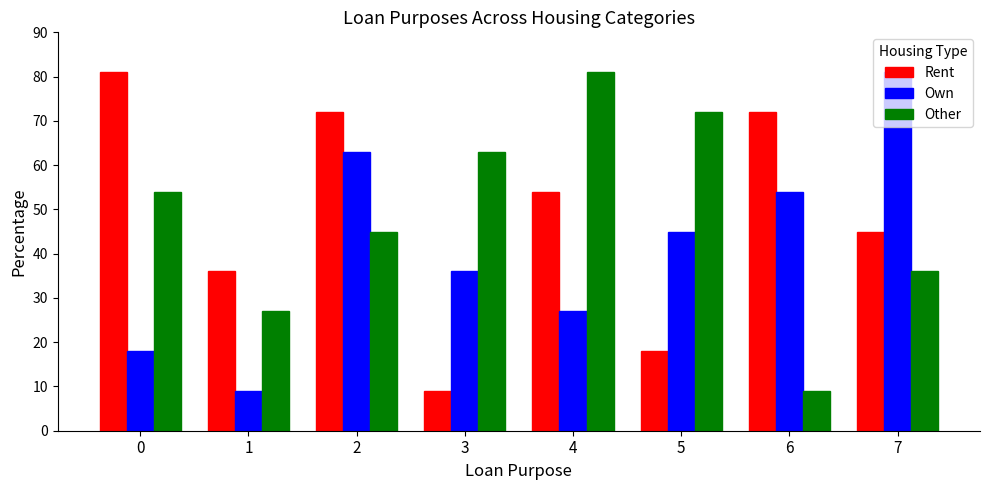

True or false: Rent has a value of 54 at 4.

True